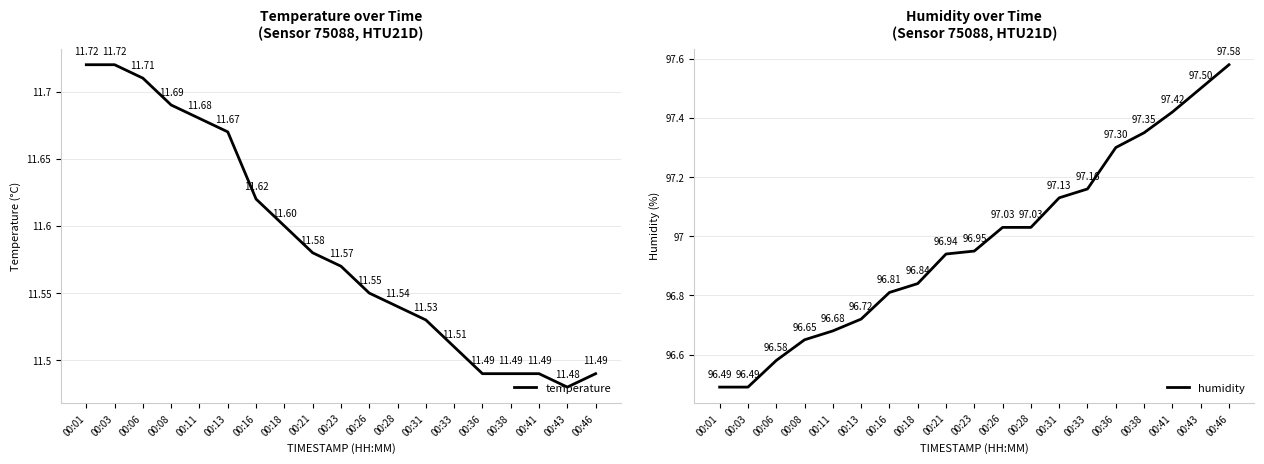

How many lines are shown in the chart?

2